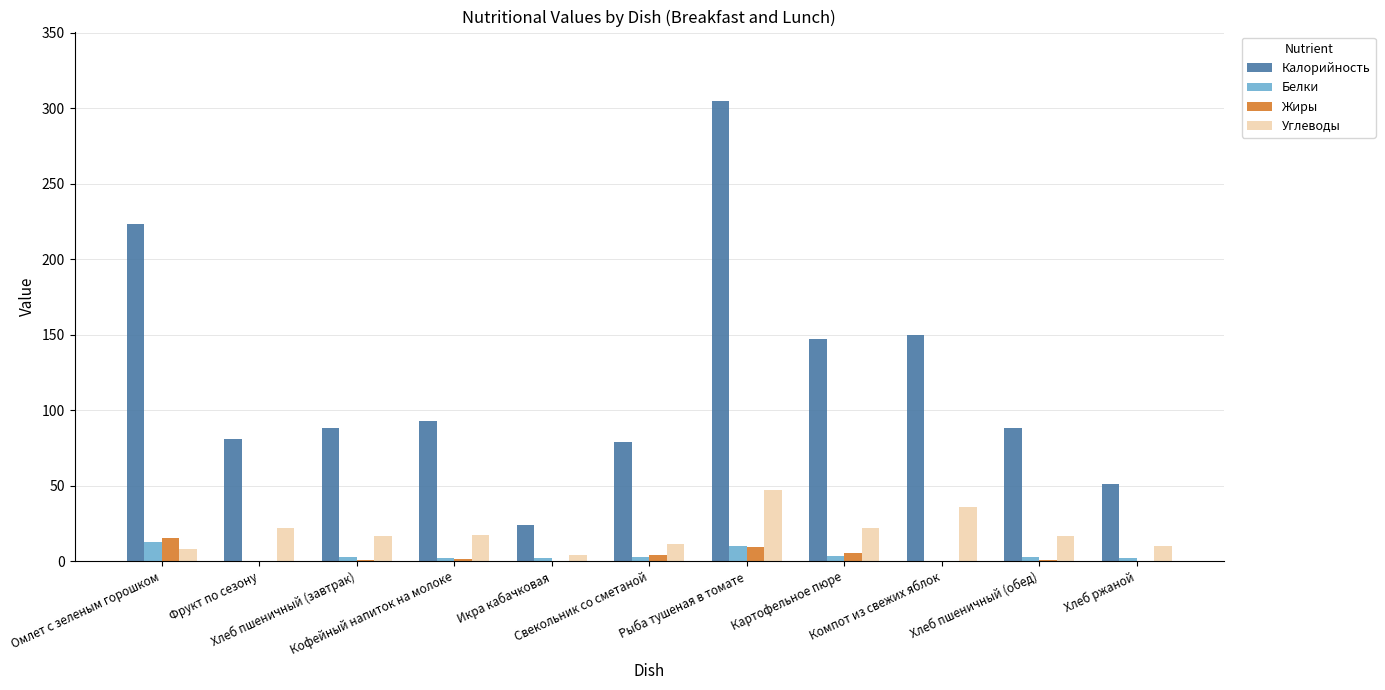

Which series has the largest total across all categories?

Калорийность